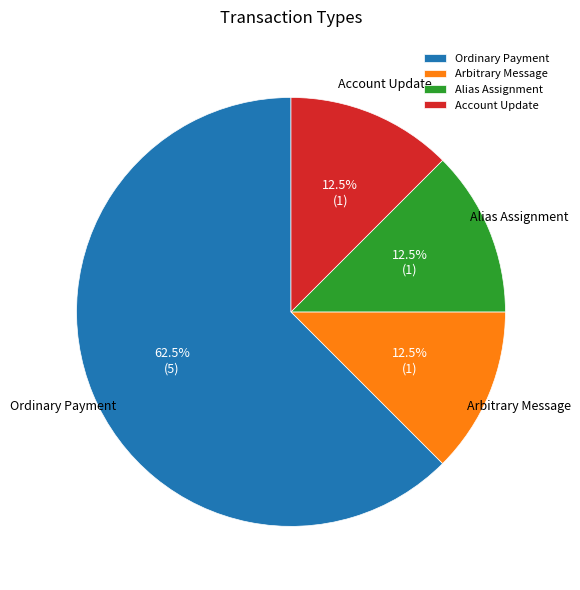

To the nearest percent, what is the combined percentage of Alias Assignment and Ordinary Payment?

75%